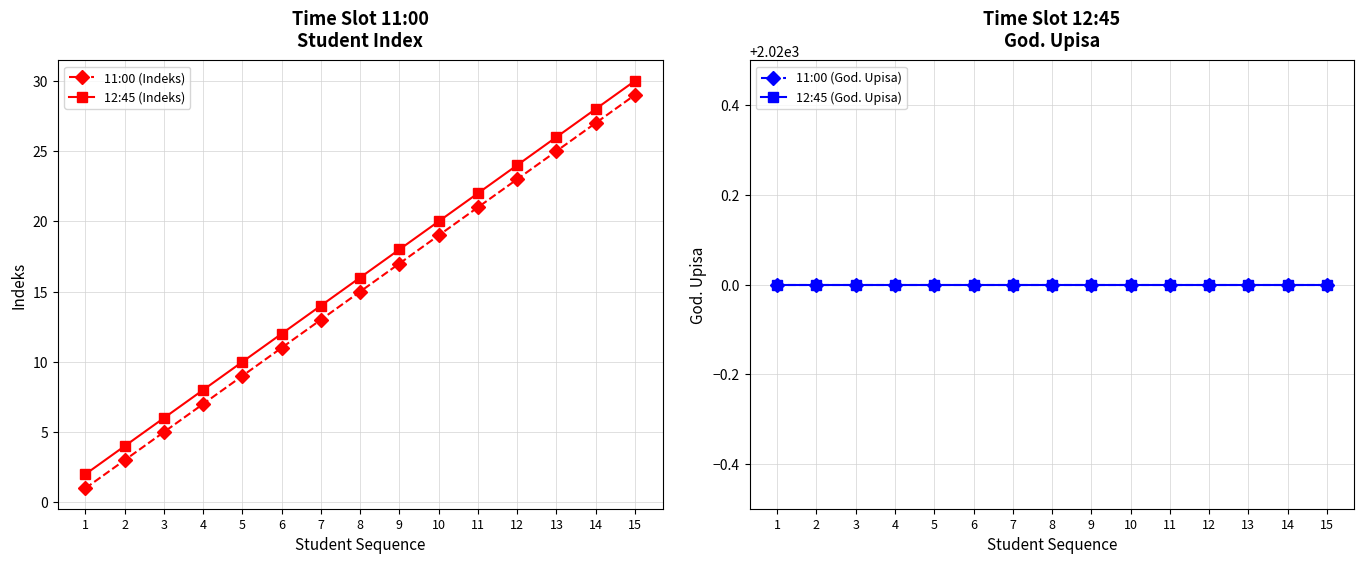

What is the total value across all series at 11?

4083